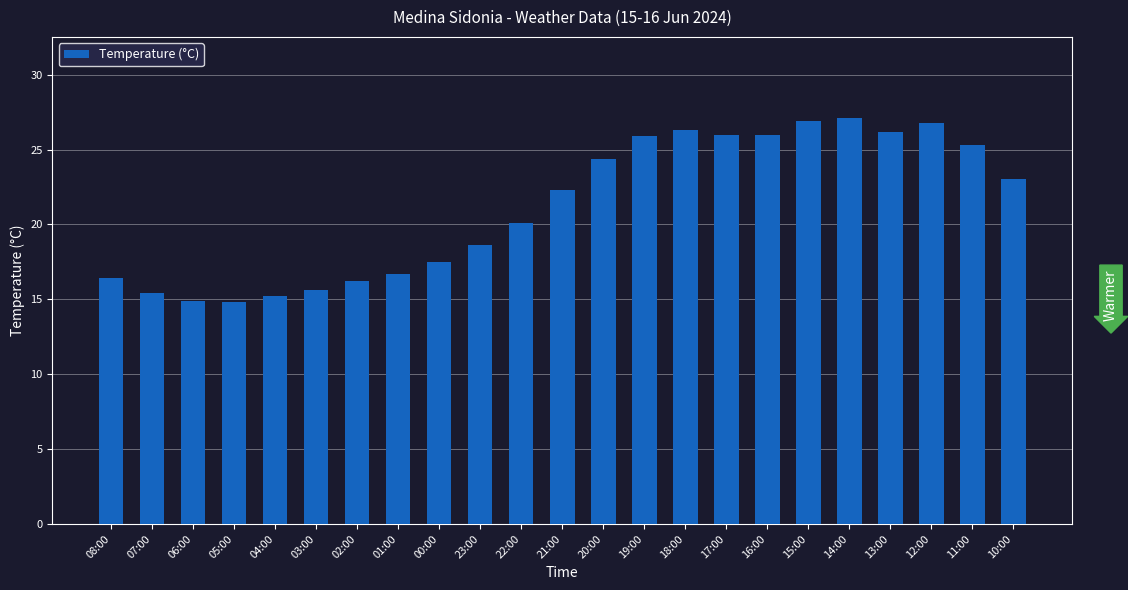

Which has a higher value, 04:00 or 15:00?

15:00